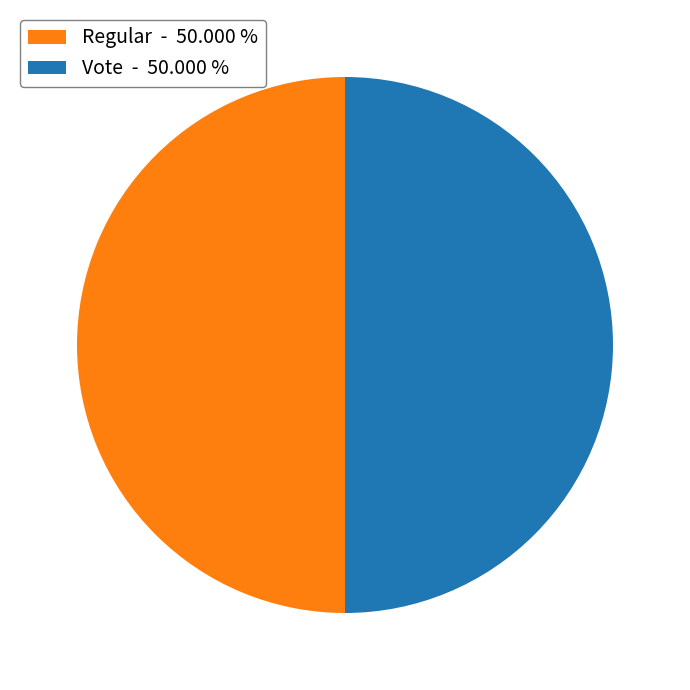

Approximately how many times larger is the value at Regular compared to Vote?

1.0